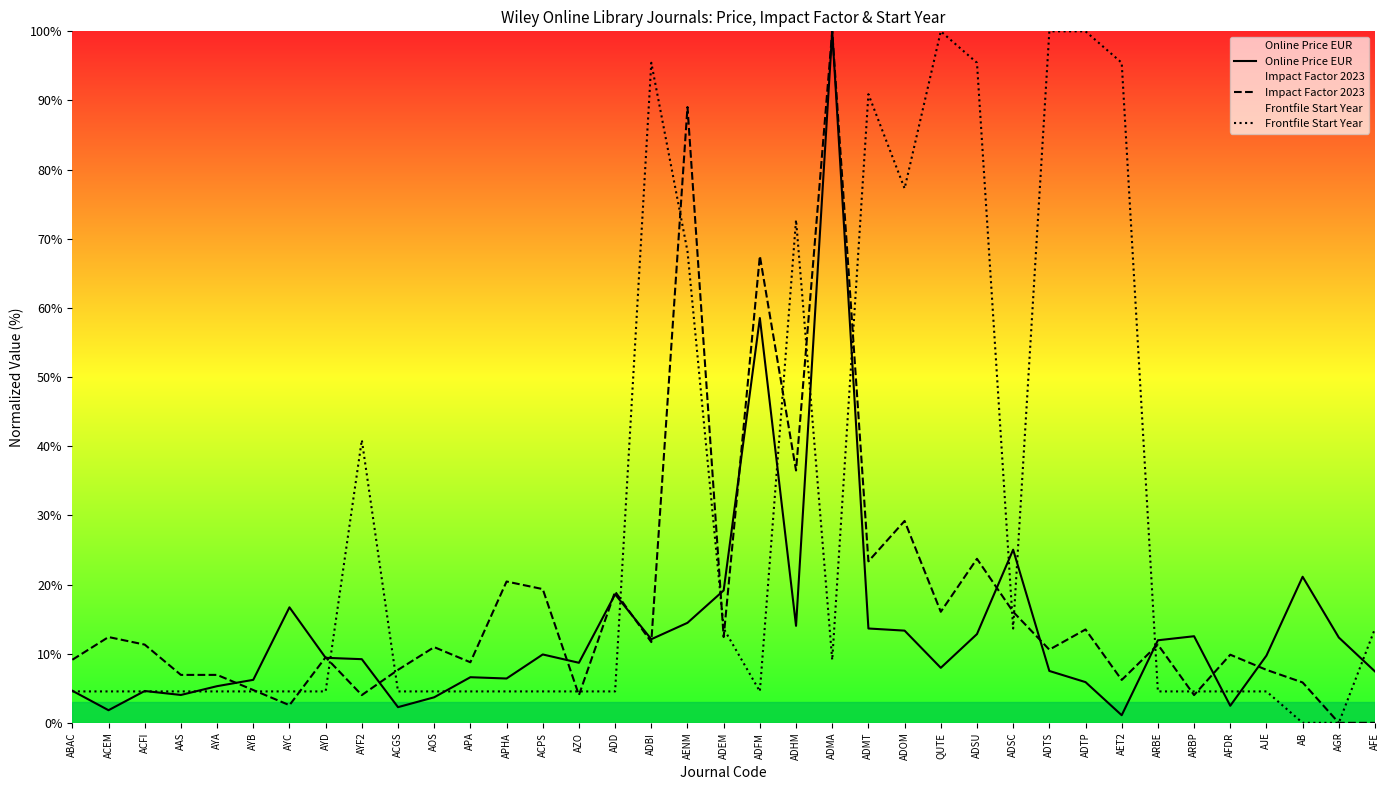

What is the label of the 33rd point from the right?

AYA